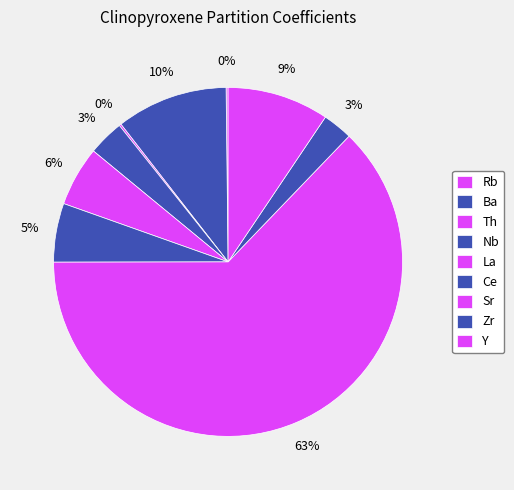

How many slices are in this pie chart?

9